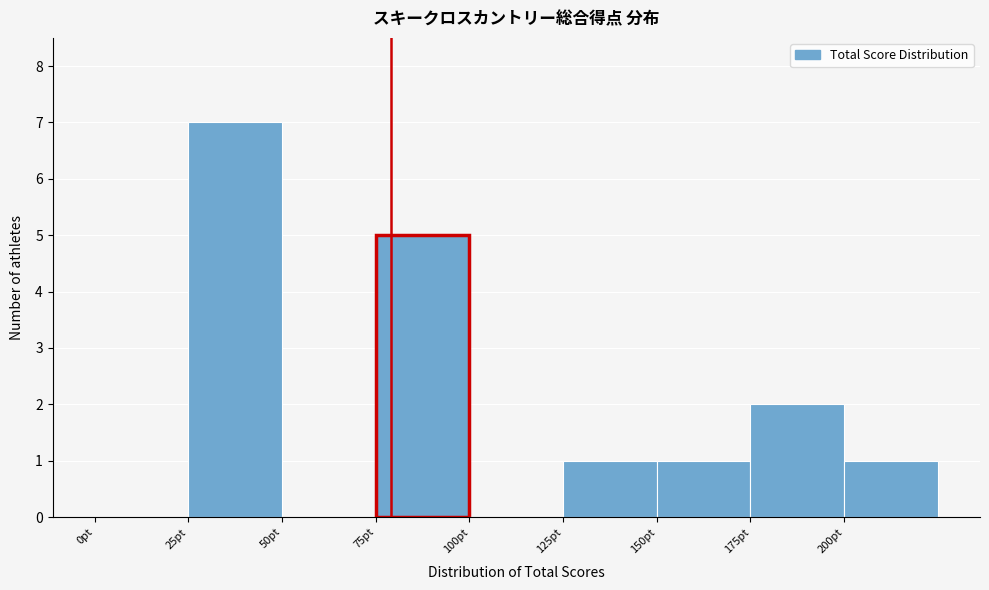

Reading left to right, list every bar in this chart as the range it spans on the x-axis followed by its height. The values are not printed on the chart, so give them approximately, as read against the axis.

0 to 25: 0
25 to 50: 7
50 to 75: 0
75 to 100: 5
100 to 125: 0
125 to 150: 1
150 to 175: 1
175 to 200: 2
200 to 225: 1